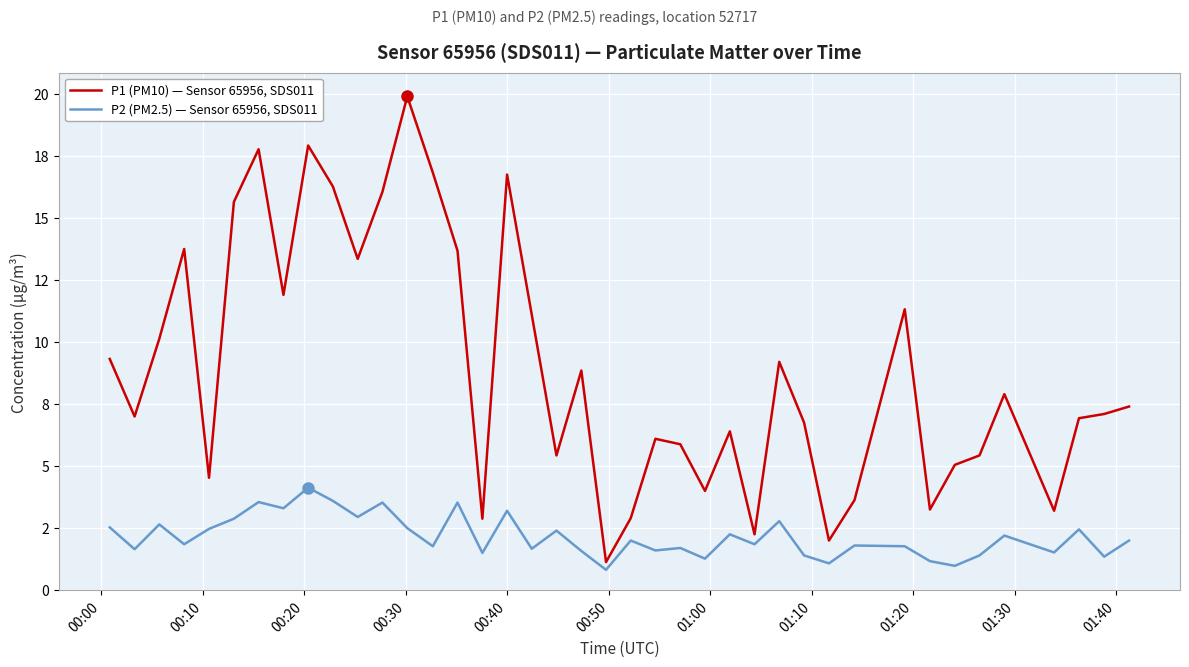

What are all the series names shown in the legend?

P1 (PM10) — Sensor 65956, SDS011, P2 (PM2.5) — Sensor 65956, SDS011